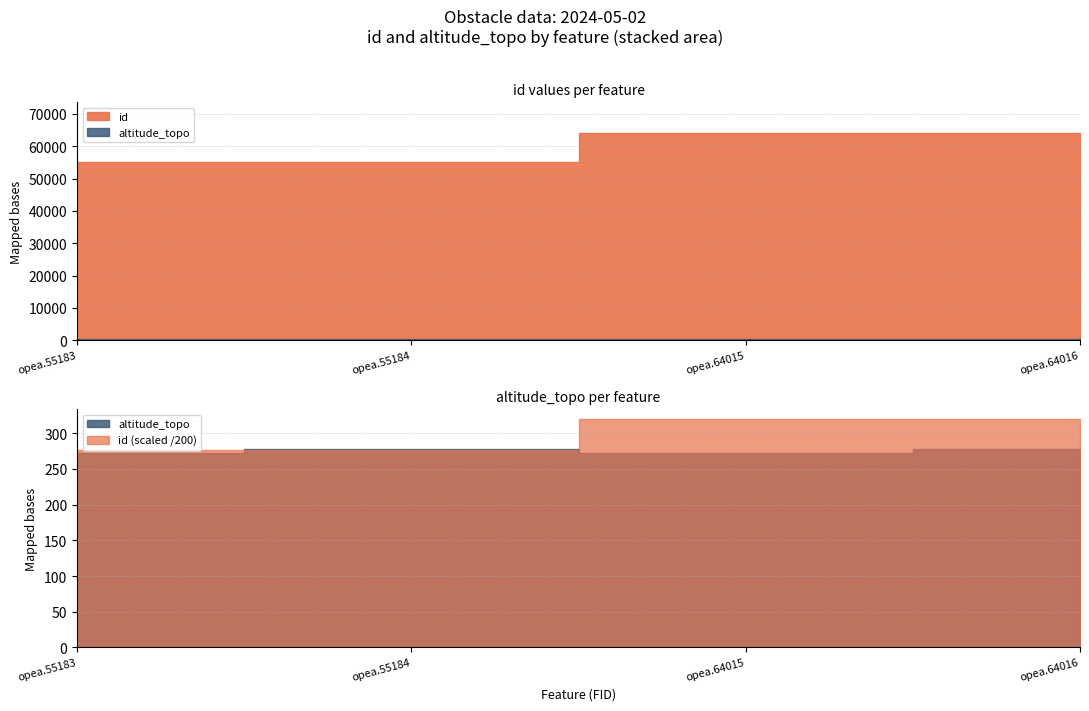

What is the sum of the altitude_topo values at opea.64015 and opea.55183?

543.8